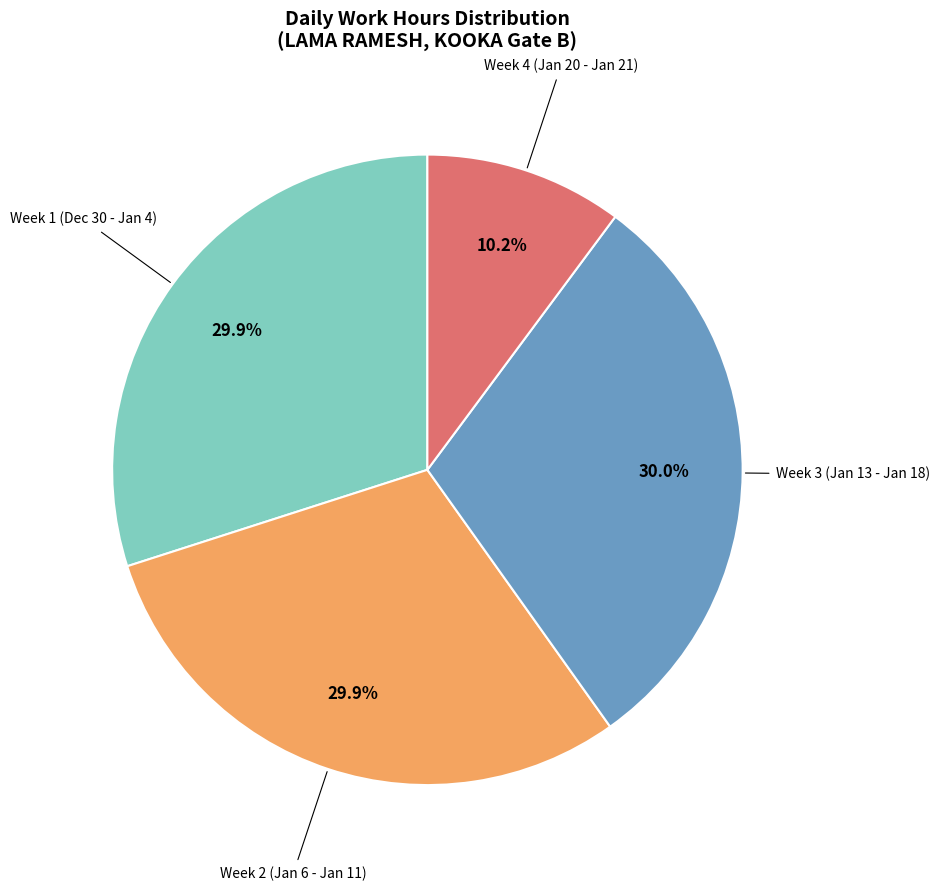

Is there any slice that represents more than half of the pie?

No